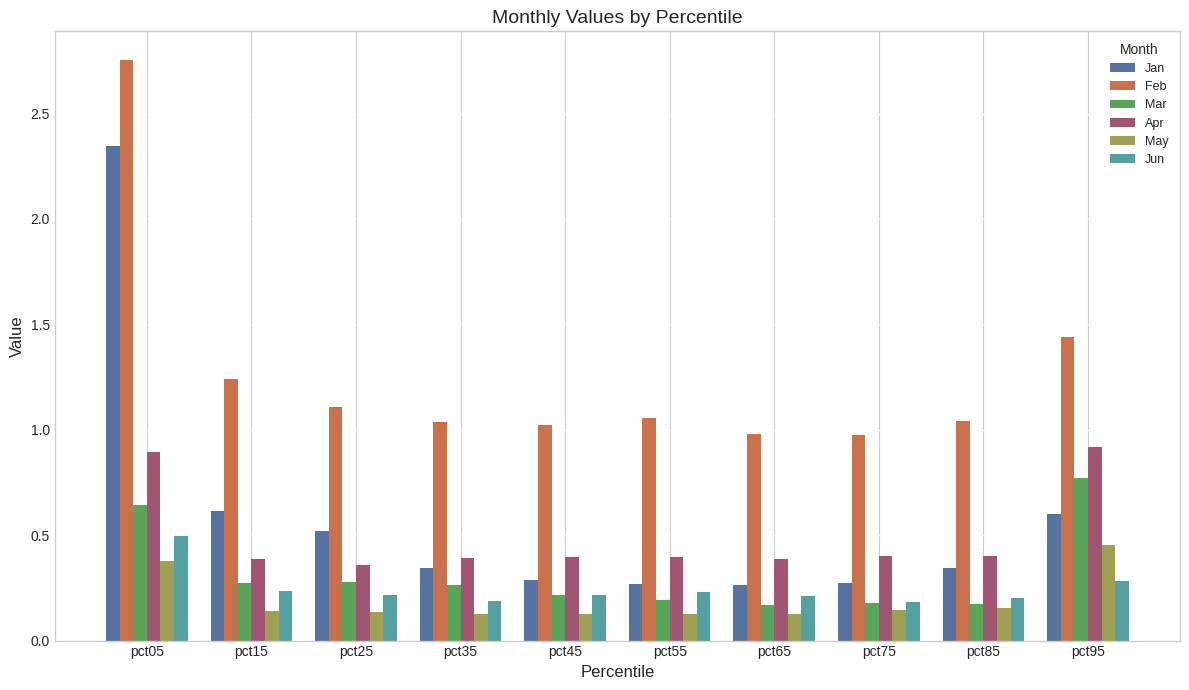

What is the difference between the highest and lowest values at pct05?

2.4